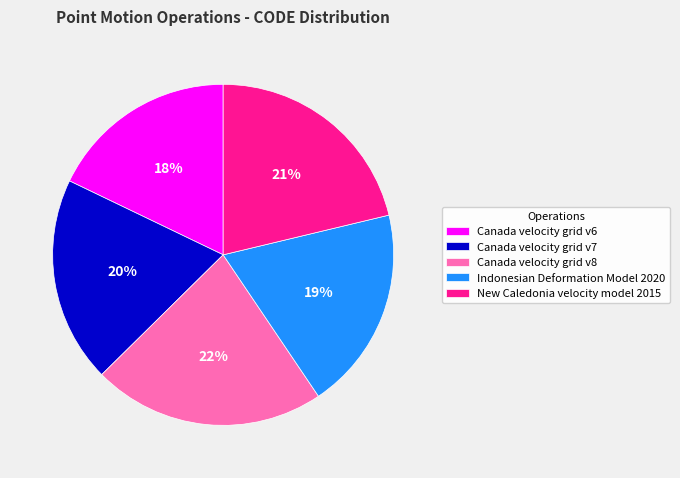

Does New Caledonia velocity model 2015 represent more than half of the total?

No